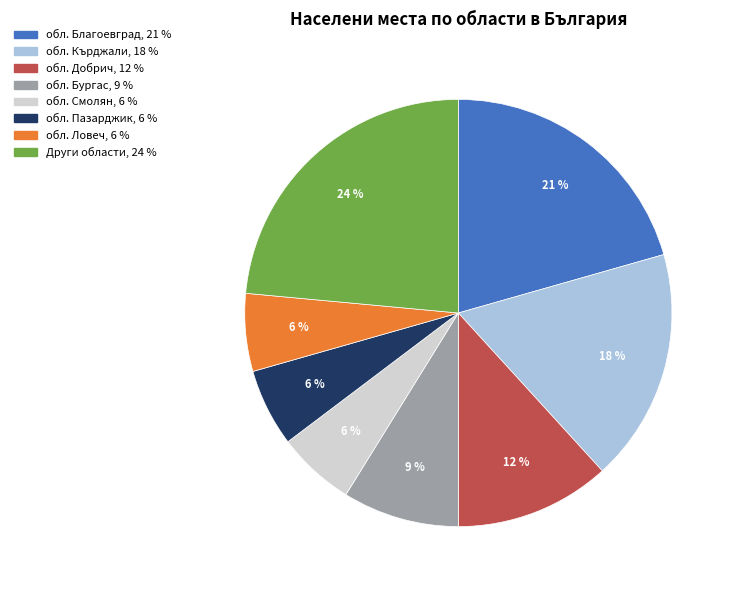

Does any single category account for the majority?

No